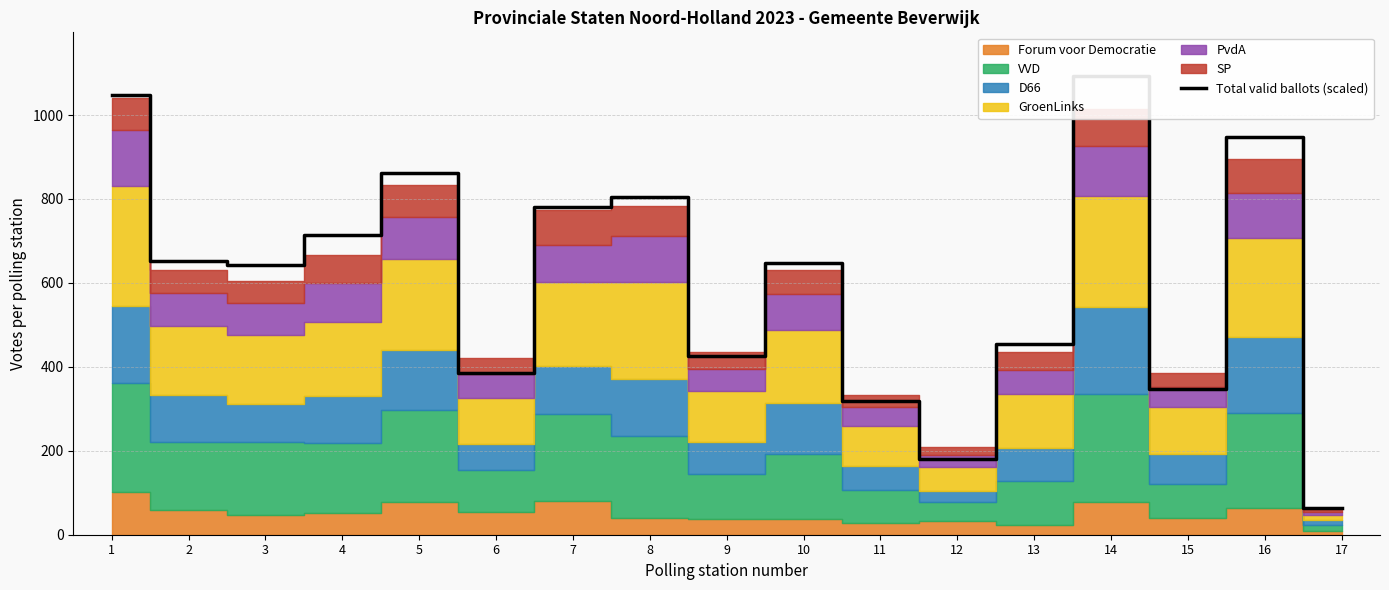

Reading right to left, list all the values displayed in this chart.

17=63.2	16=946.8	15=346.1	14=1093.0	13=455.0	12=179.8	11=318.4	10=646.4	9=426.7	8=803.7	7=781.1	6=386.0	5=862.3	4=714.7	3=643.2	2=651.6	1=1047.9